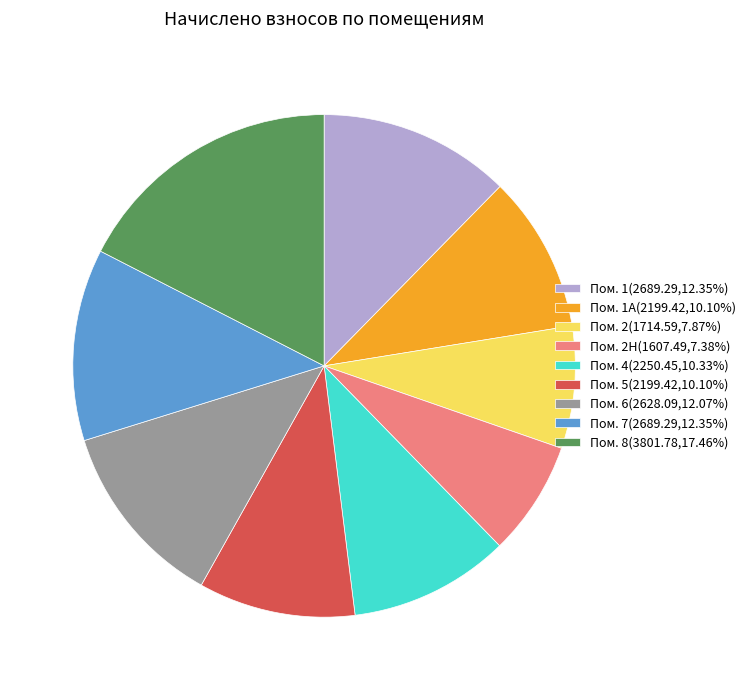

Approximately how many times larger is the value at Пом. 5(2199.42,10.10%) compared to Пом. 1А(2199.42,10.10%)?

1.0